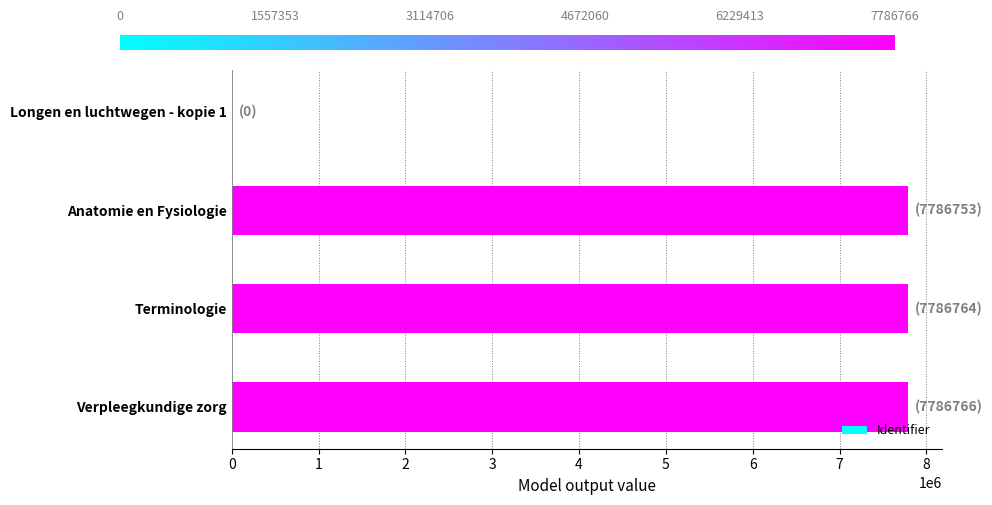

Between Verpleegkundige zorg and Longen en luchtwegen - kopie 1, which is larger?

Verpleegkundige zorg